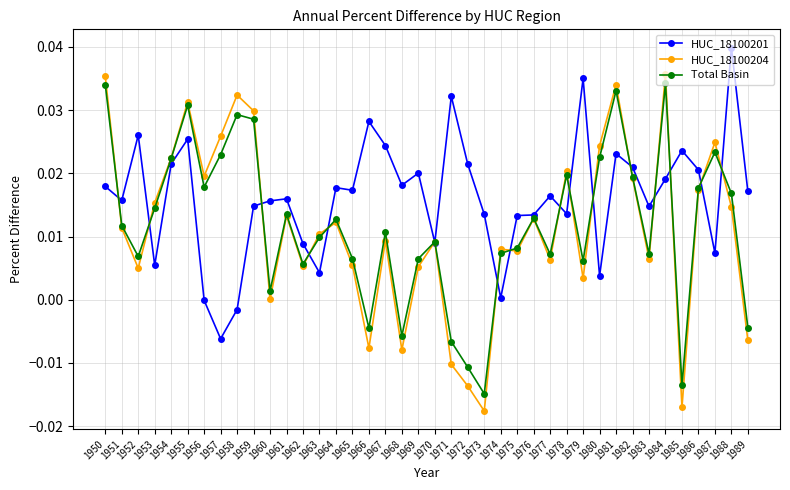

How many distinct data groups are displayed?

3